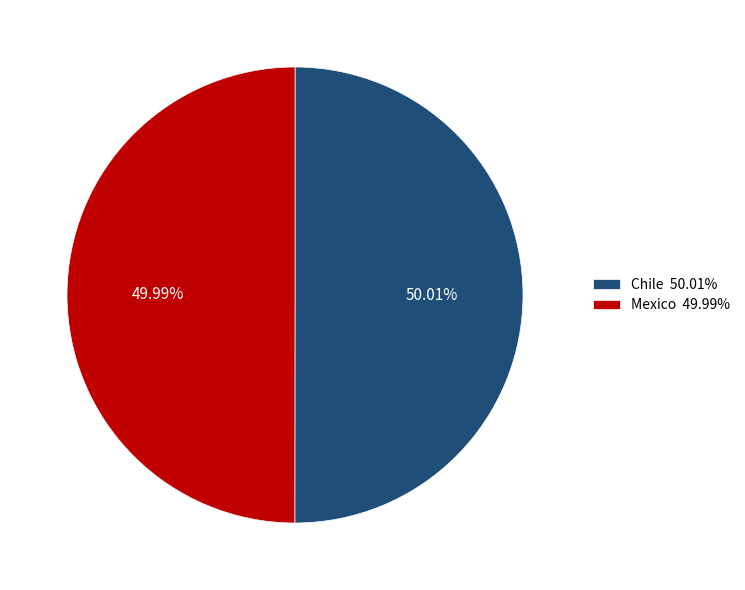

True or false: Chile accounts for 44% of the total.

False